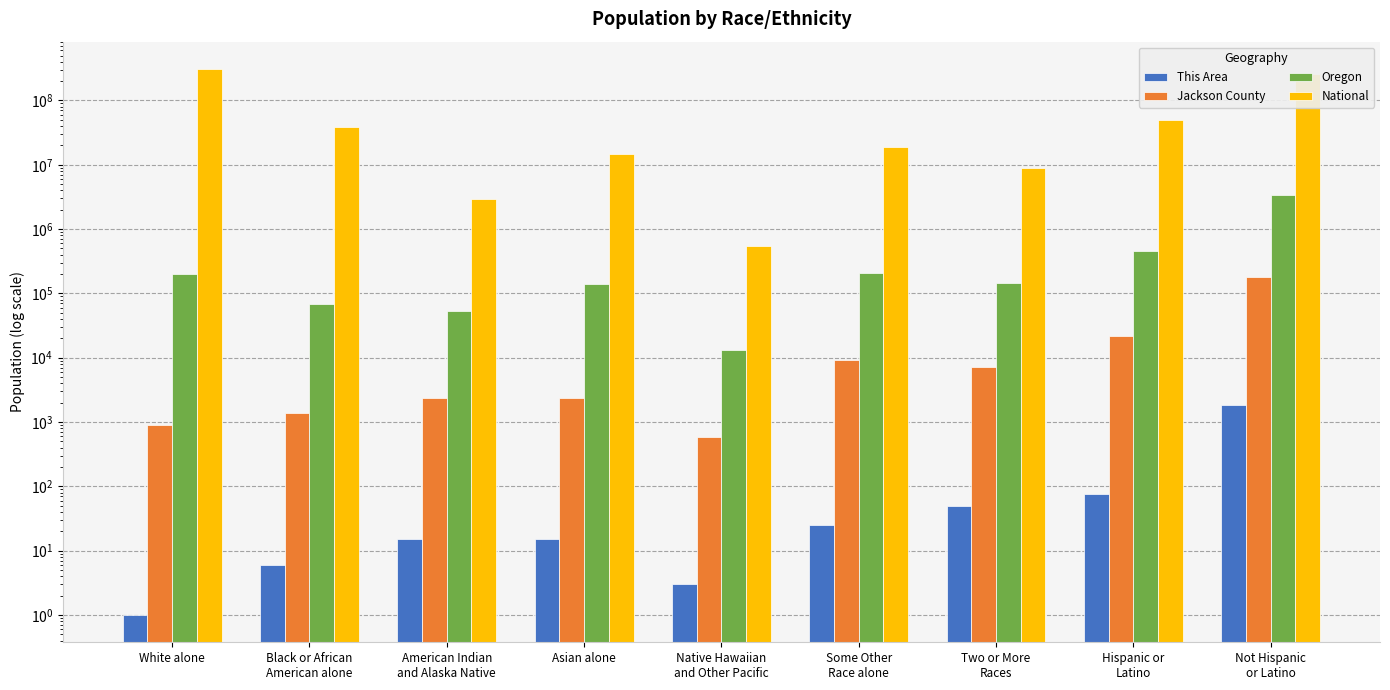

Rank the series at Hispanic or
Latino from lowest to highest value.

This Area, Jackson County, Oregon, National